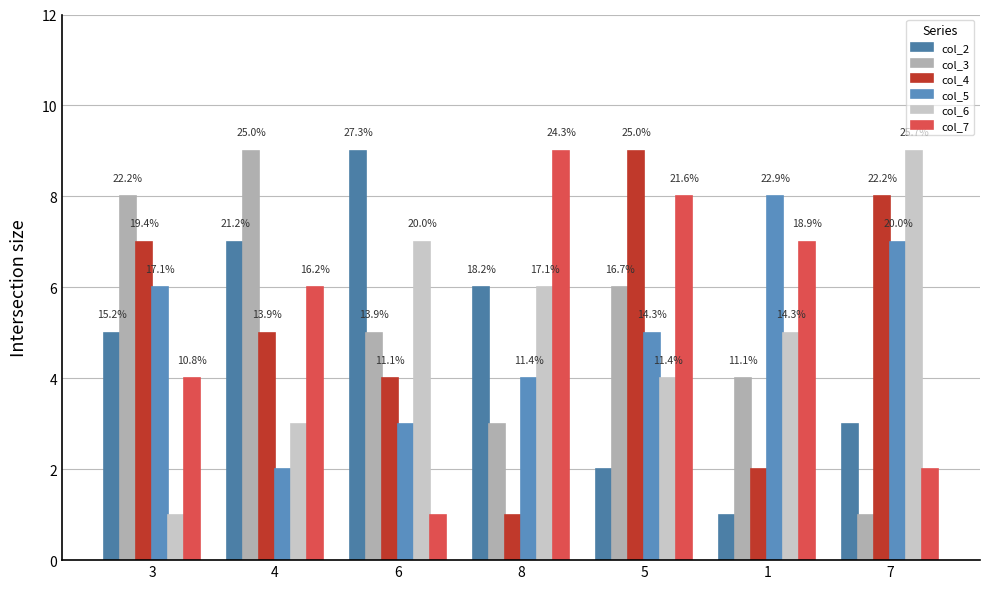

What is the difference between the maximum and minimum values in the col_5 series?

6